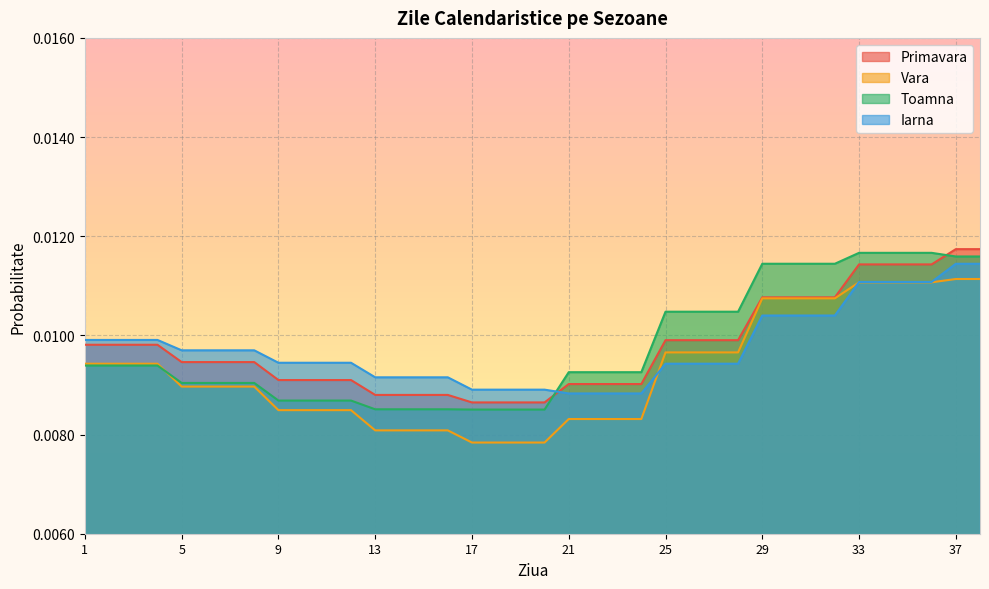

At which category is the sum across all series the highest?

37